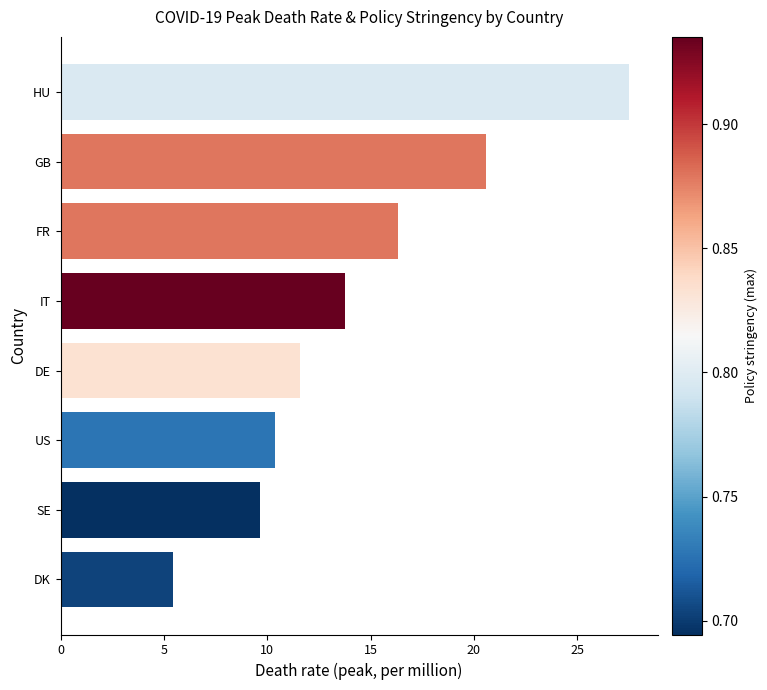

What is the minimum value shown in the chart?

5.5